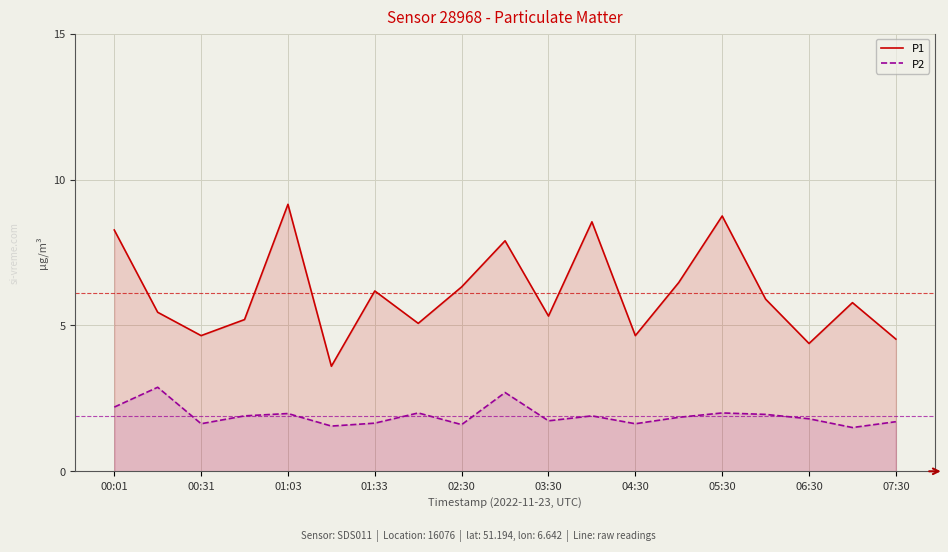

At which category does the chart reach its minimum across all series?

17